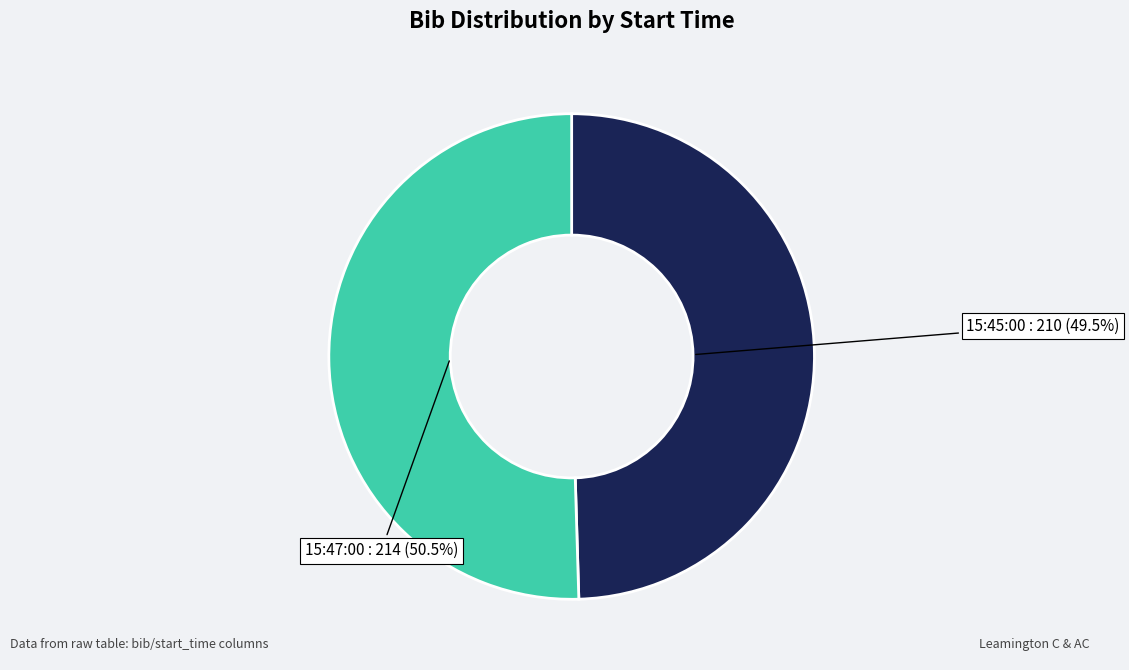

Does 15:47:00 represent more than half of the total?

Yes